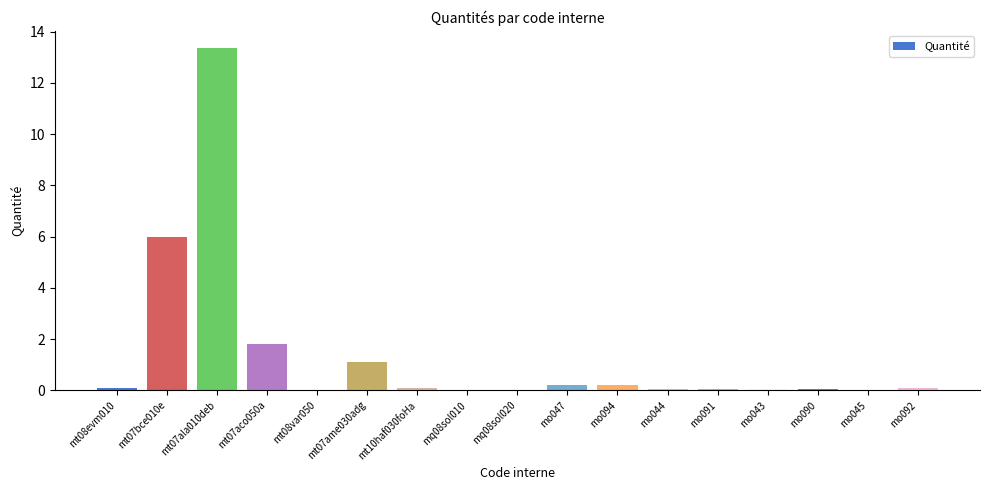

What is the sum of all values?

23.2